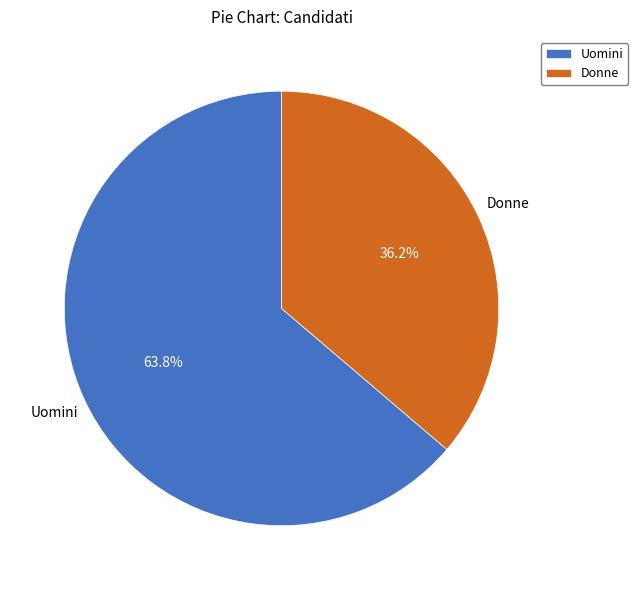

The Uomini slice represents 58% of the pie. True or false?

False